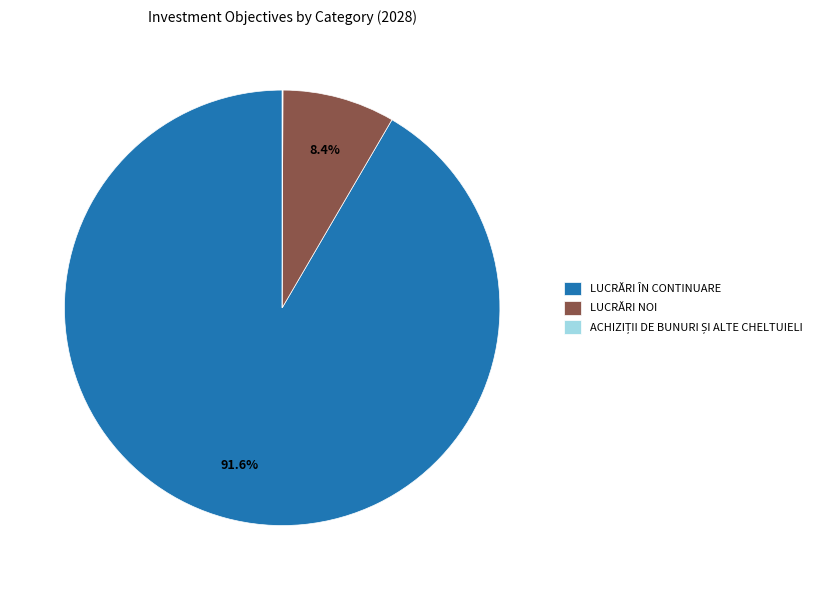

Between LUCRĂRI NOI and LUCRĂRI ÎN CONTINUARE, which is larger?

LUCRĂRI ÎN CONTINUARE